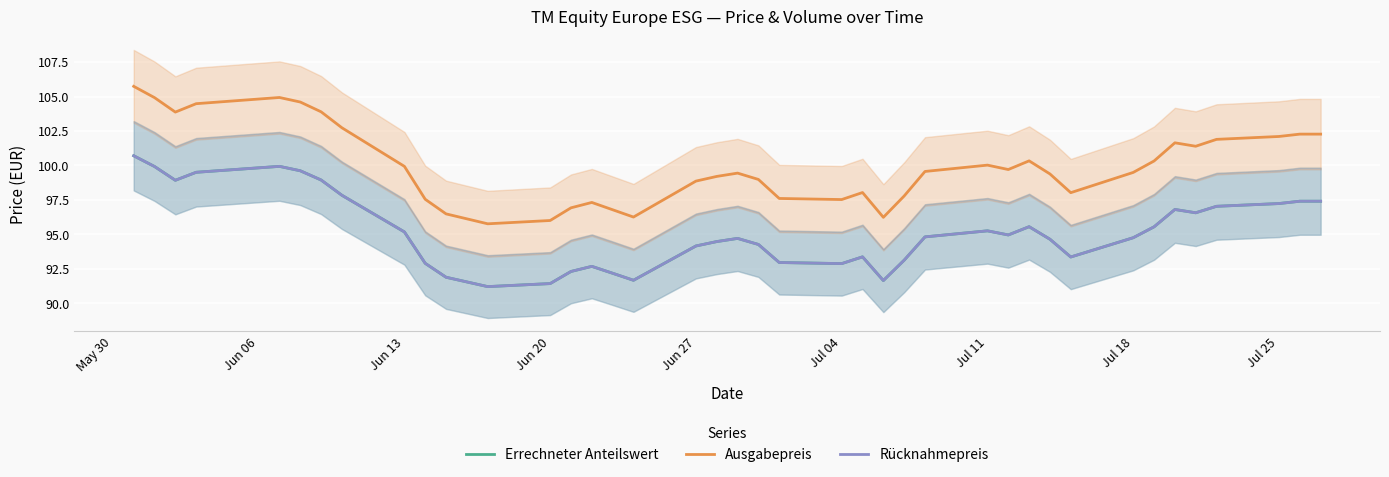

True or false: Ausgabepreis and Errechneter Anteilswert cross at least once.

False